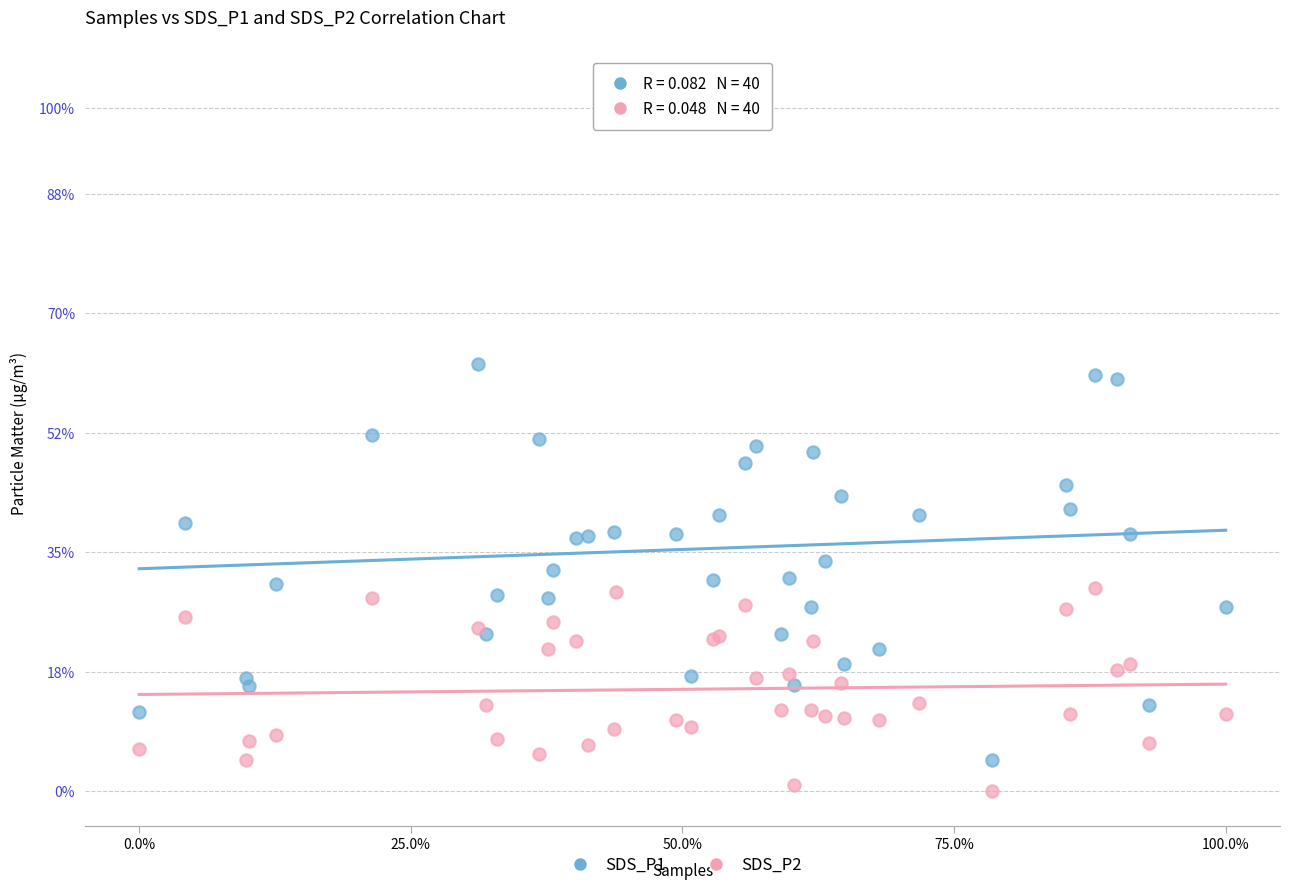

What are all the series names shown in the legend?

SDS_P1, SDS_P2